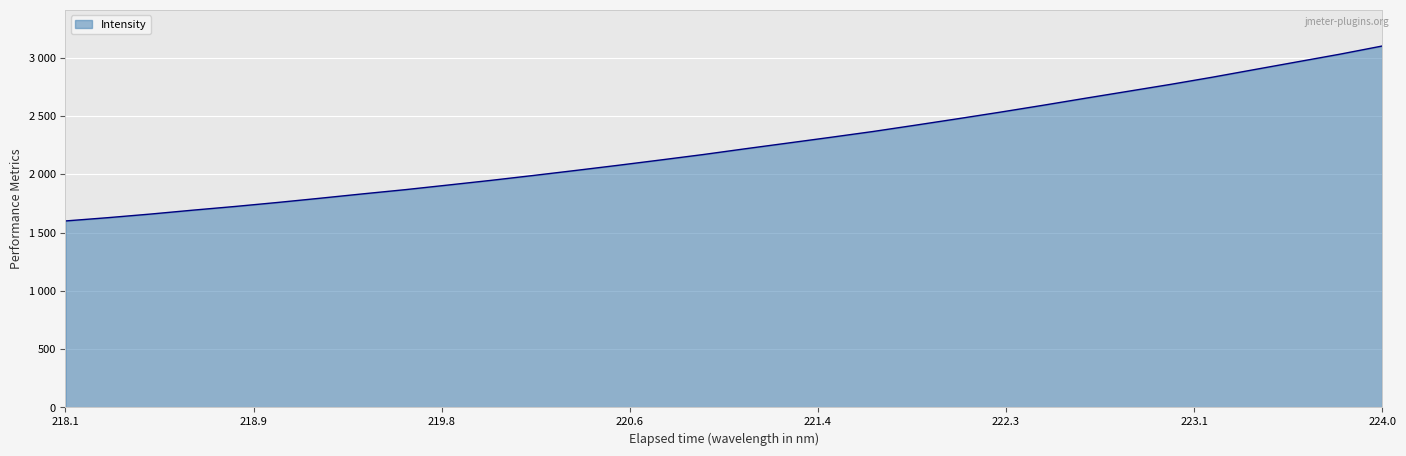

Is this an area chart (filled region under the line)?

Yes